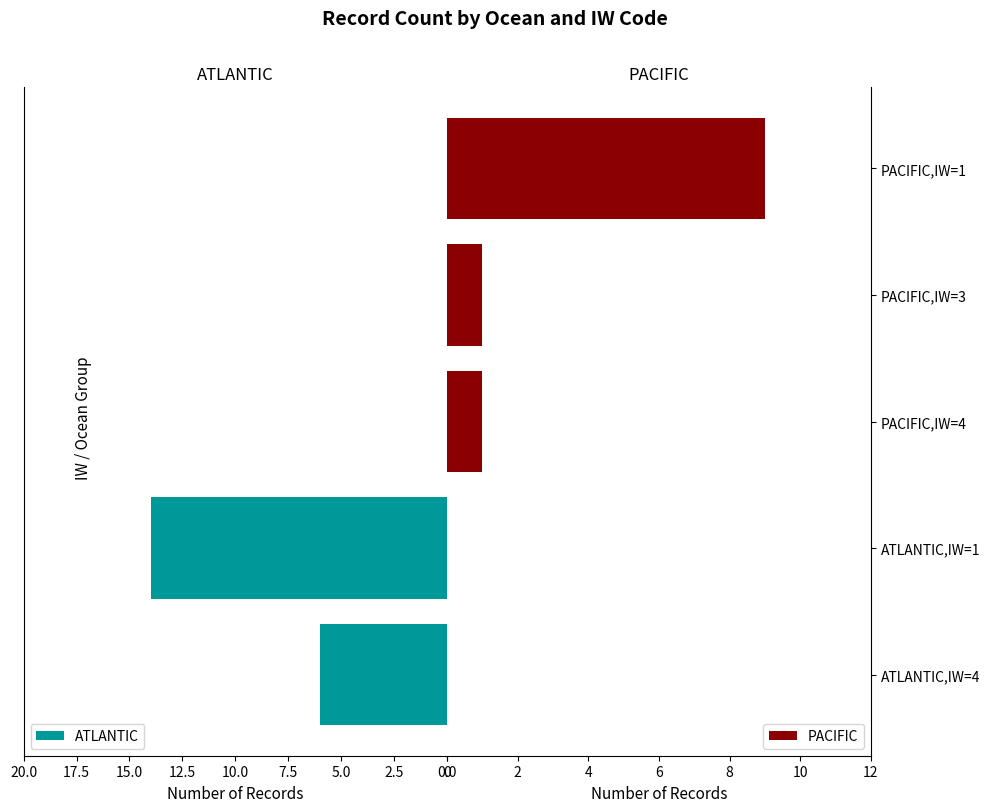

Are the bars grouped side by side (vs. stacked)?

Yes